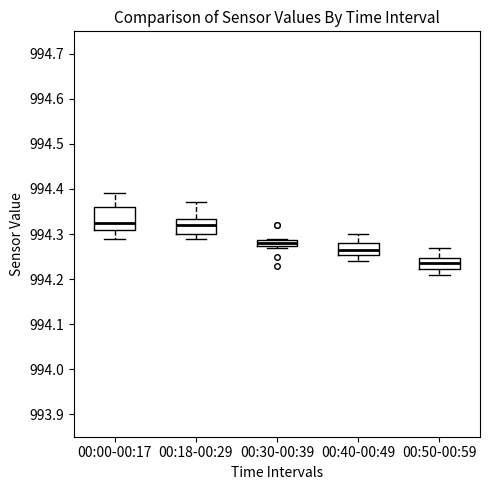

Where is the lower edge of the box for 00:50-00:59 on the y-axis? The values are not printed on the chart, so give them approximately, as read against the axis.

994.22